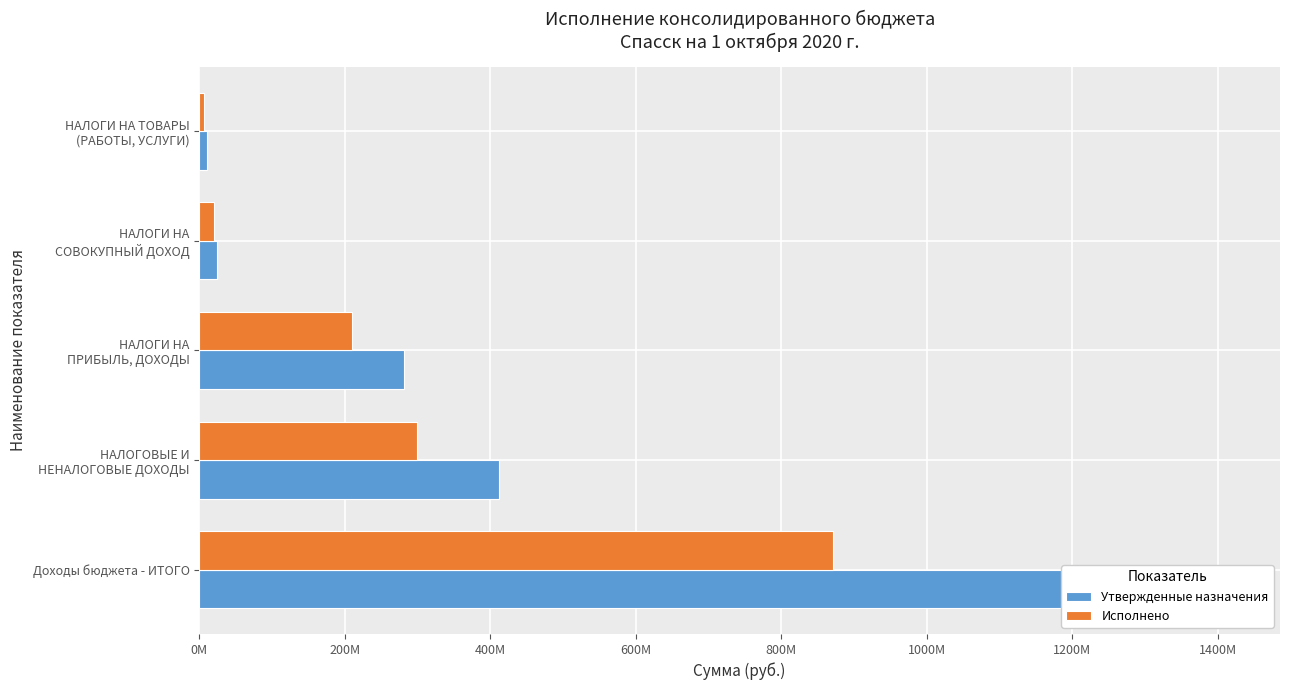

What is the sum of all Исполнено values?

1407005625.8